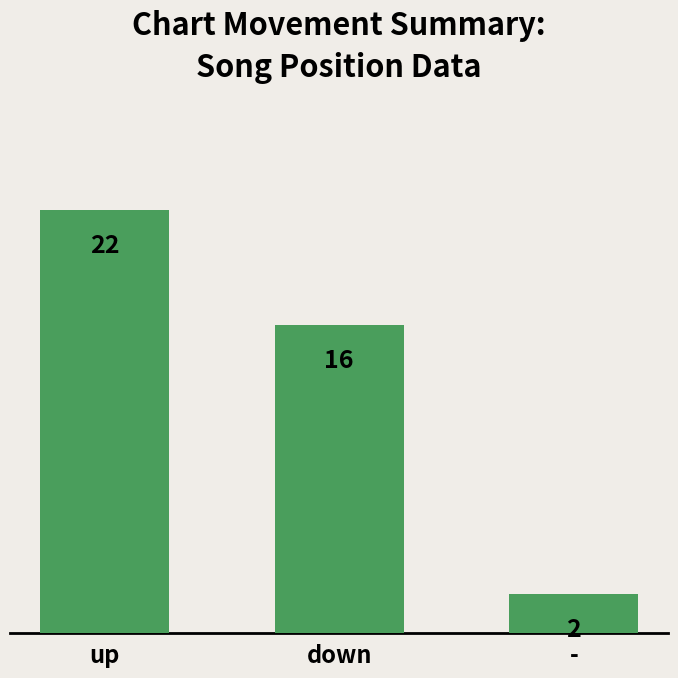

How many distinct data groups are displayed?

1